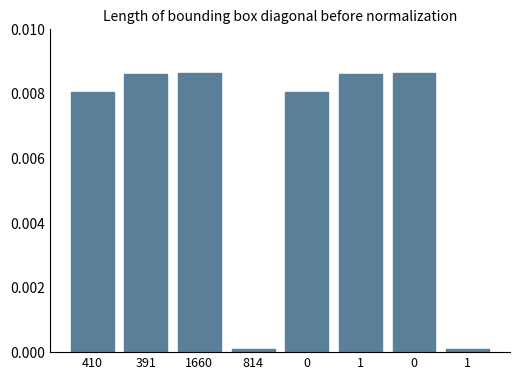

Does the chart contain any negative values?

No